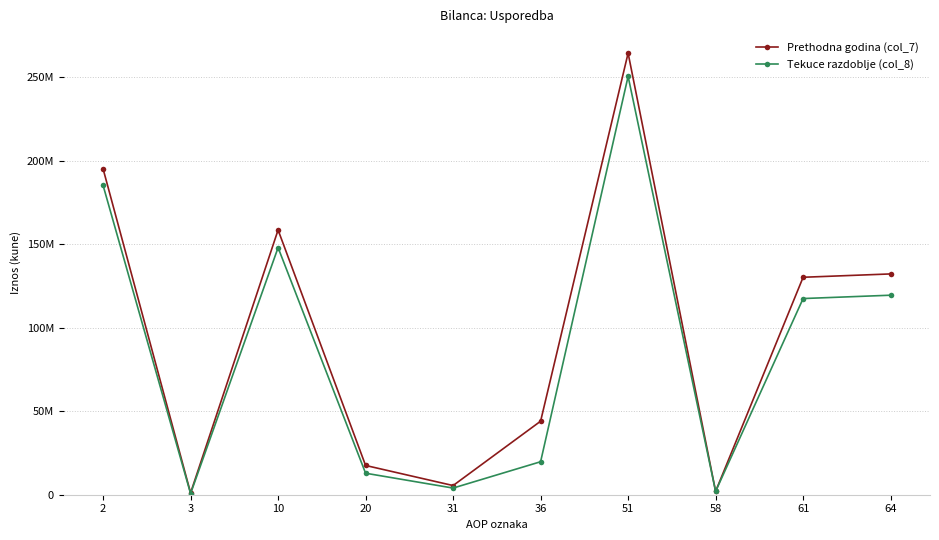

Does the chart have visible grid lines?

Yes